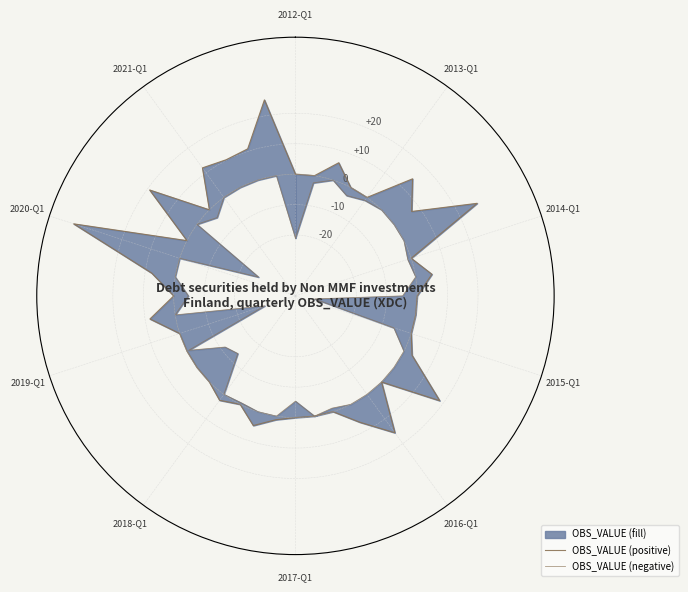

How many points are higher than both their immediate neighbors (excluding endpoints)?

14